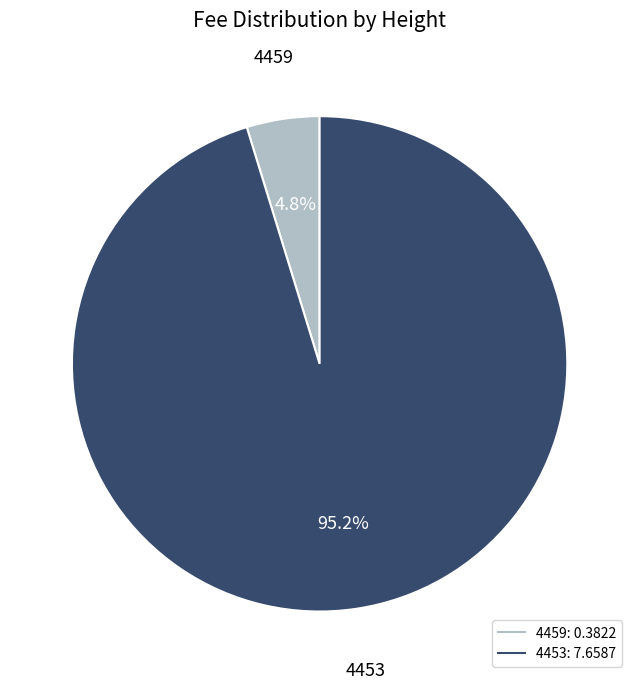

Is there a majority slice in this chart?

Yes